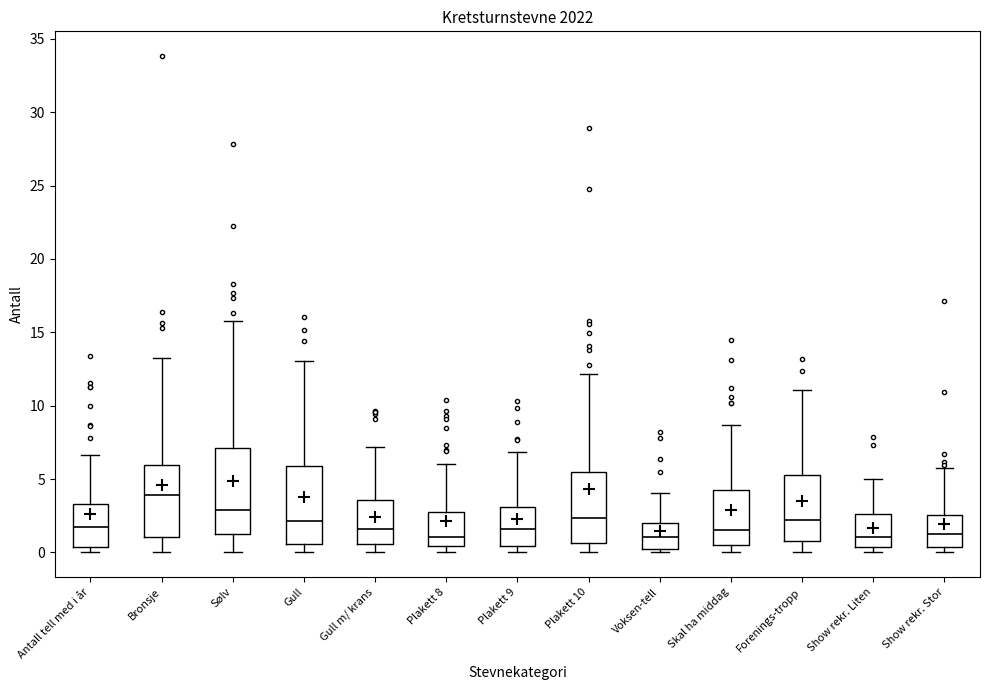

Where does the lower whisker of the box for Forenings-tropp end on the y-axis? The values are not printed on the chart, so give them approximately, as read against the axis.

0.0